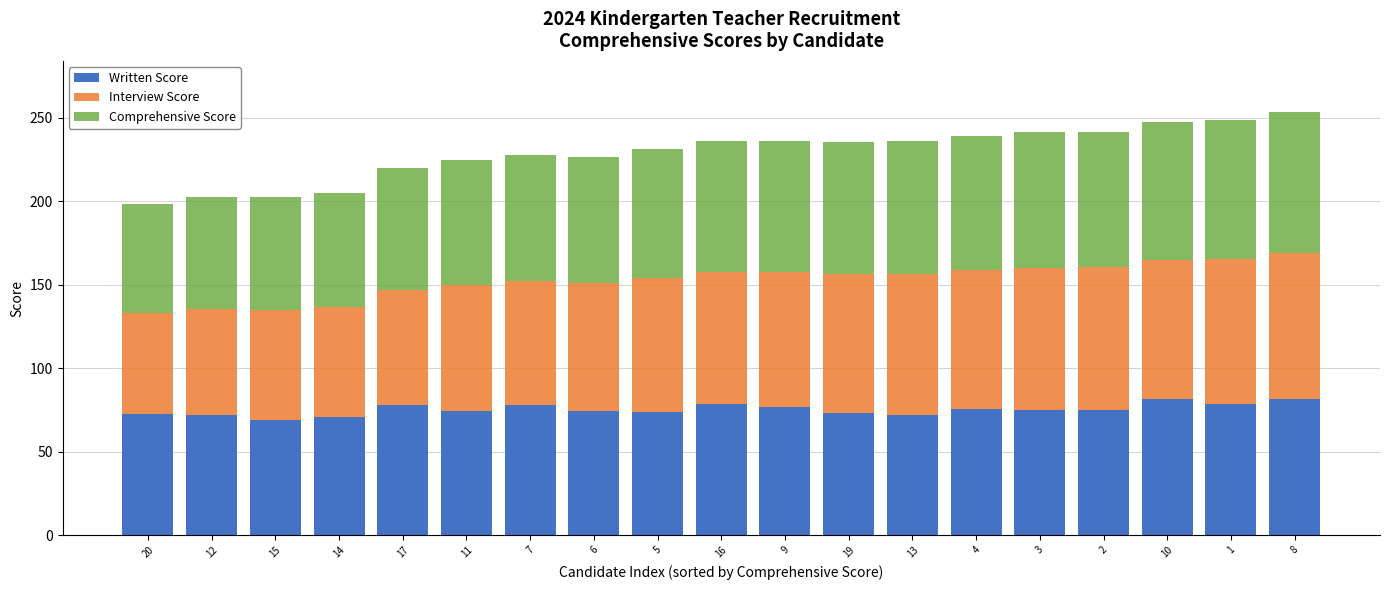

What is the difference between the maximum and second lowest values in the Written Score series?

11.3